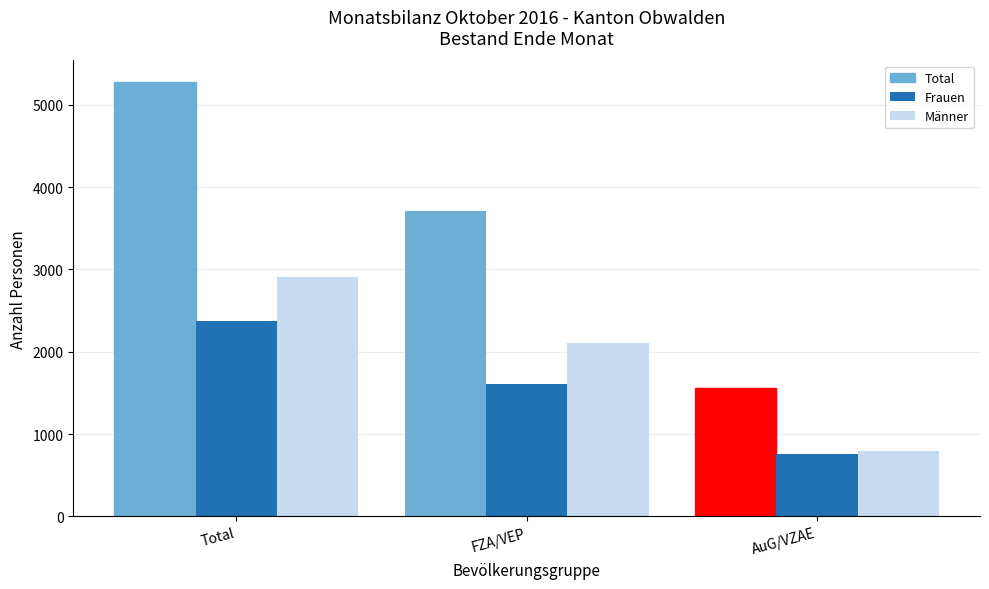

How many bars are there in total?

9